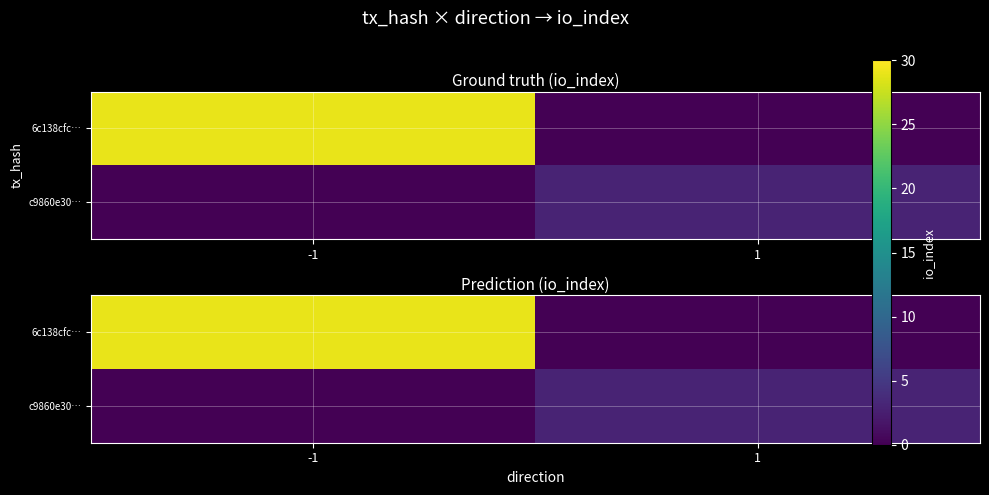

True or false: c9860e30… has a value of 0 at -1.

True